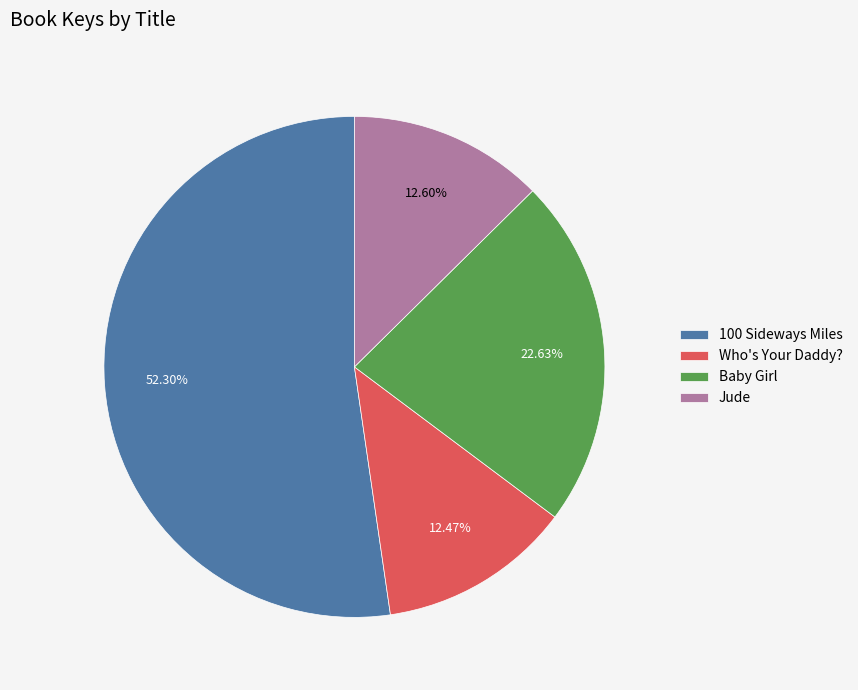

To the nearest percent, what is the difference between the largest and smallest slice percentages?

40%